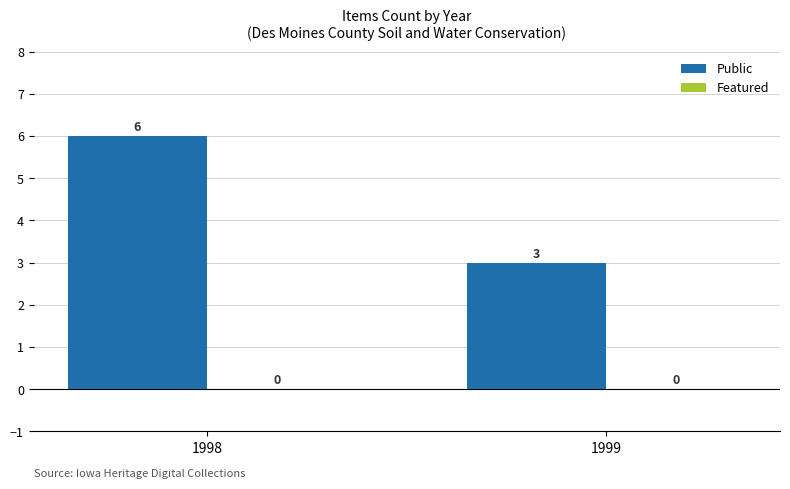

Which has a higher value, 1998 or 1999?

1998